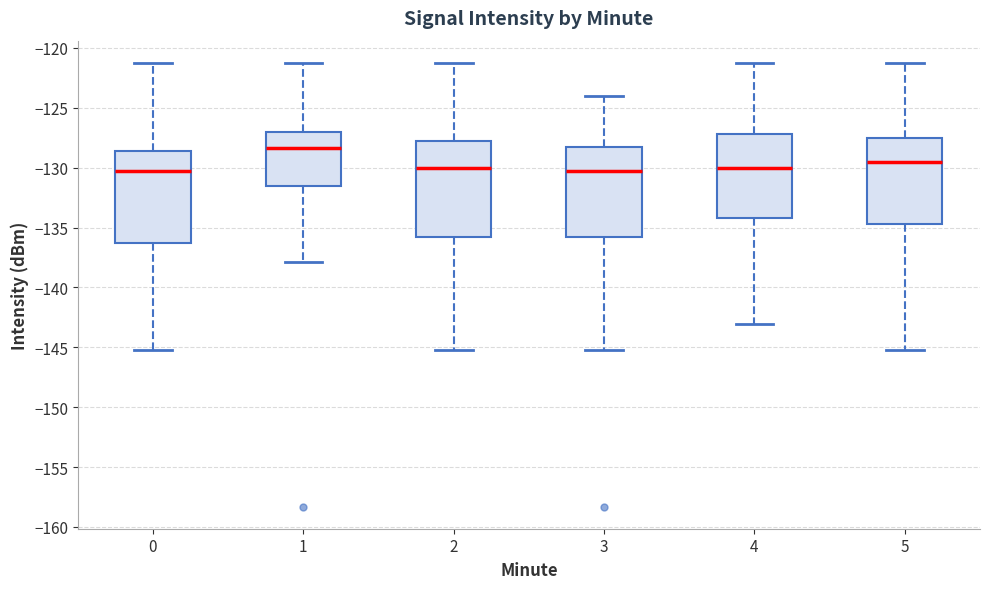

Reading left to right, read every box against the y-axis: the position of its median line, the range the box covers, and the ends of its whiskers. The values are not printed on the chart, so give them approximately, as read against the axis.

0: median -130.5, box -136.5 to -128.5, whiskers -145.0 to -121.0
1: median -128.5, box -131.5 to -127.0, whiskers -138.0 to -121.0
2: median -130.0, box -136.0 to -128.0, whiskers -145.0 to -121.0
3: median -130.5, box -136.0 to -128.5, whiskers -145.0 to -124.0
4: median -130.0, box -134.0 to -127.0, whiskers -143.0 to -121.0
5: median -129.5, box -134.5 to -127.5, whiskers -145.0 to -121.0